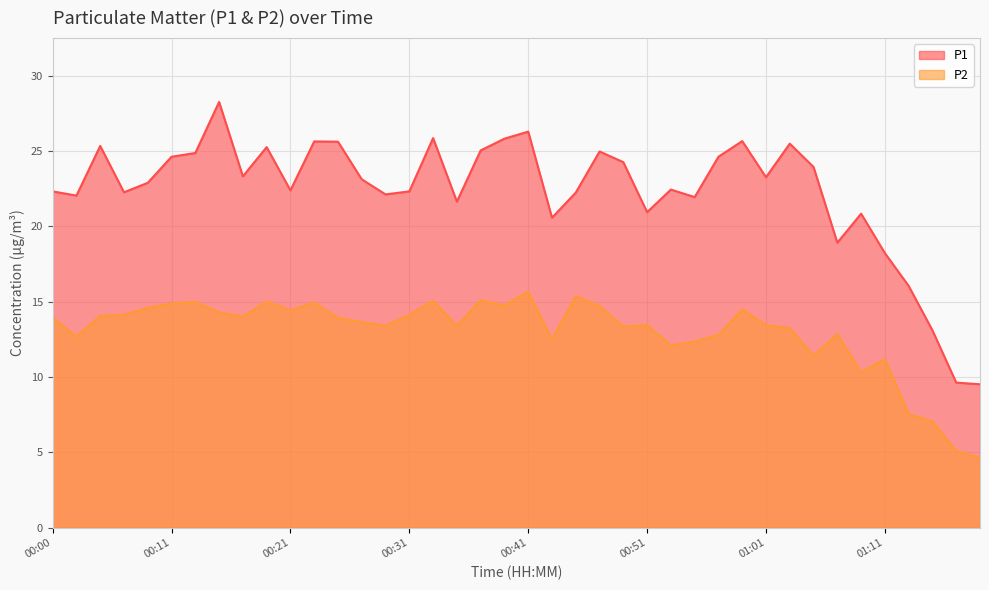

What is the approximate value of P2 at 01:01?

13.4